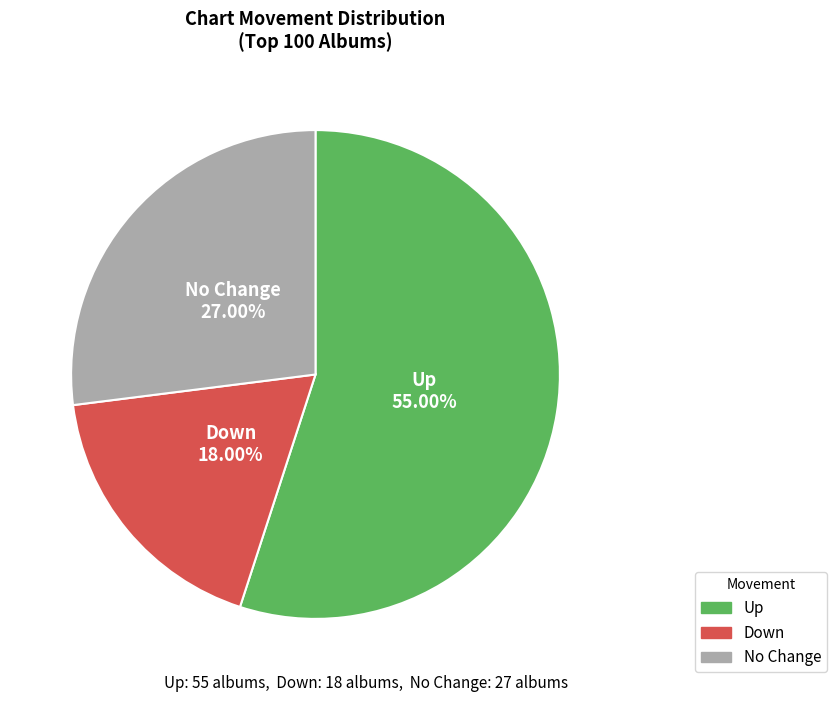

Count the number of slices in the pie.

3